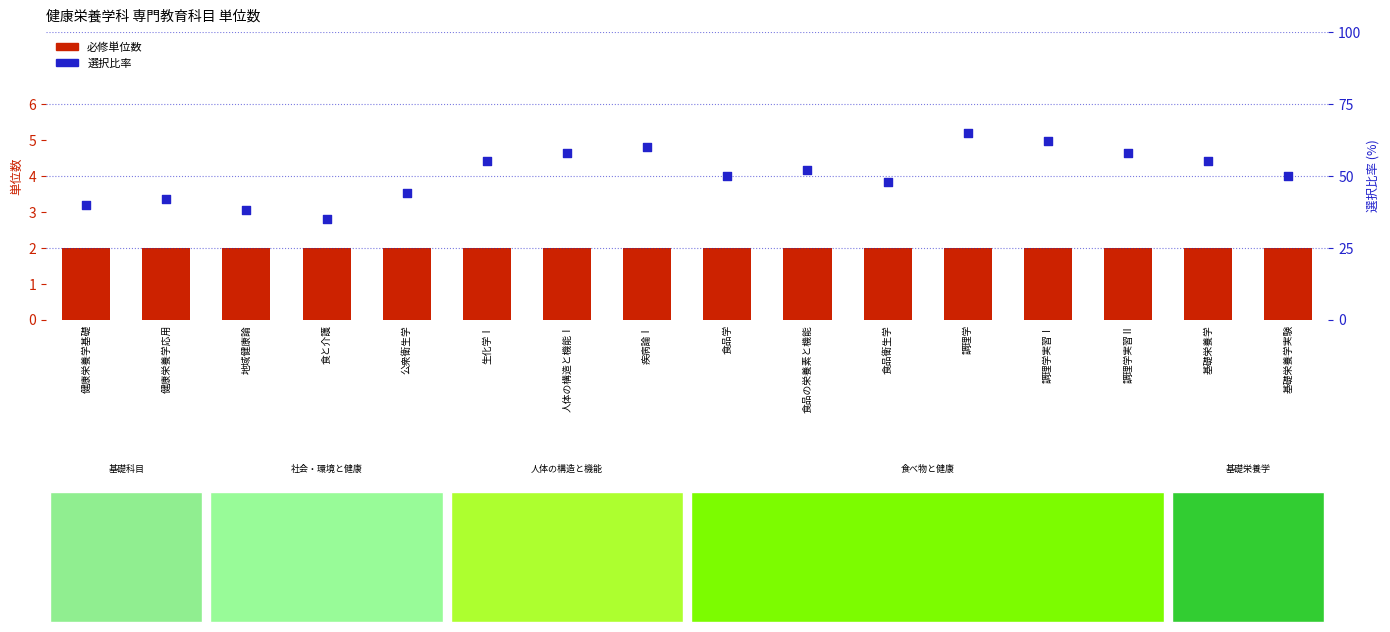

What are all the series names shown in the legend?

必修単位数, 選択比率